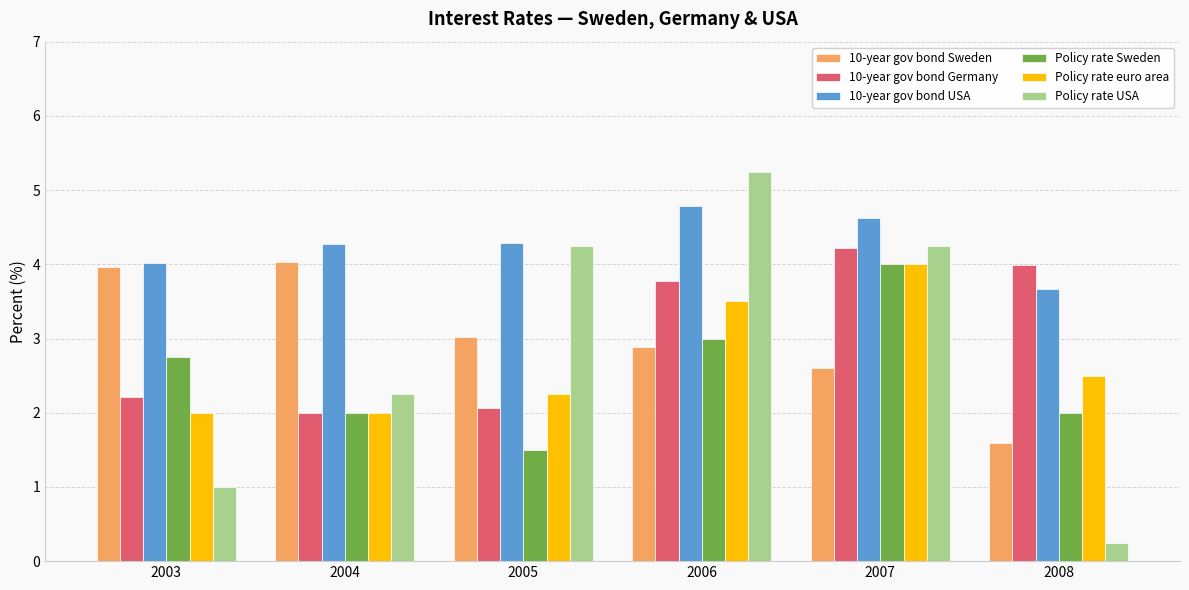

What is the approximate value of 10-year gov bond USA at 2003?

4.0